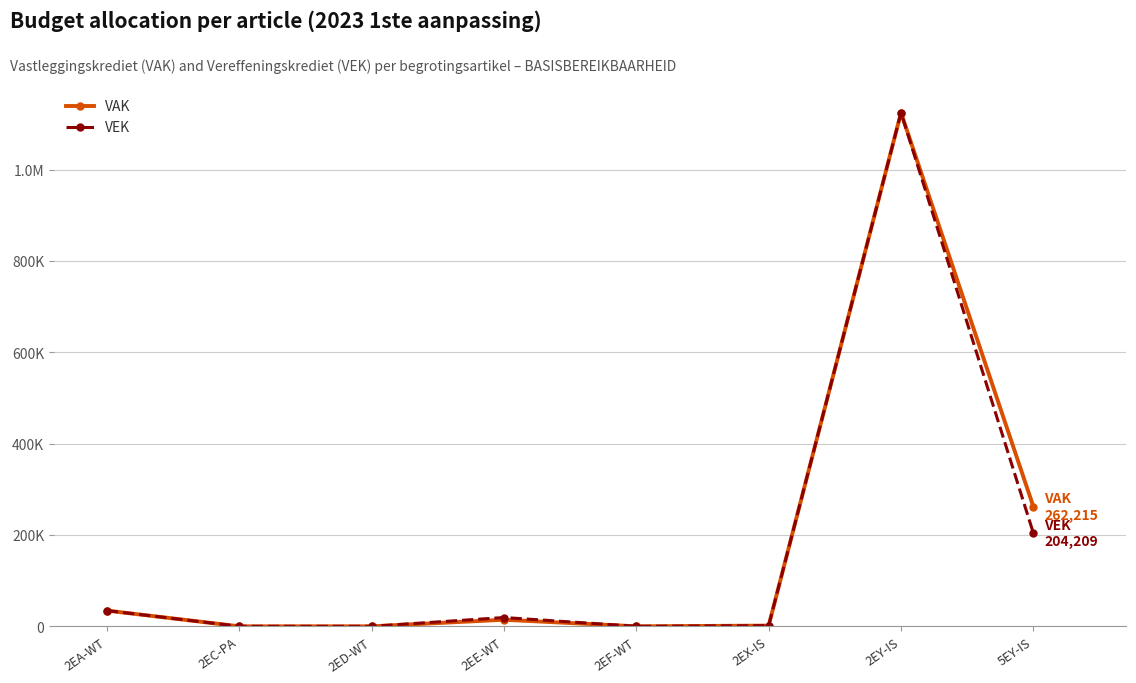

Is this an area chart (filled region under the line)?

No